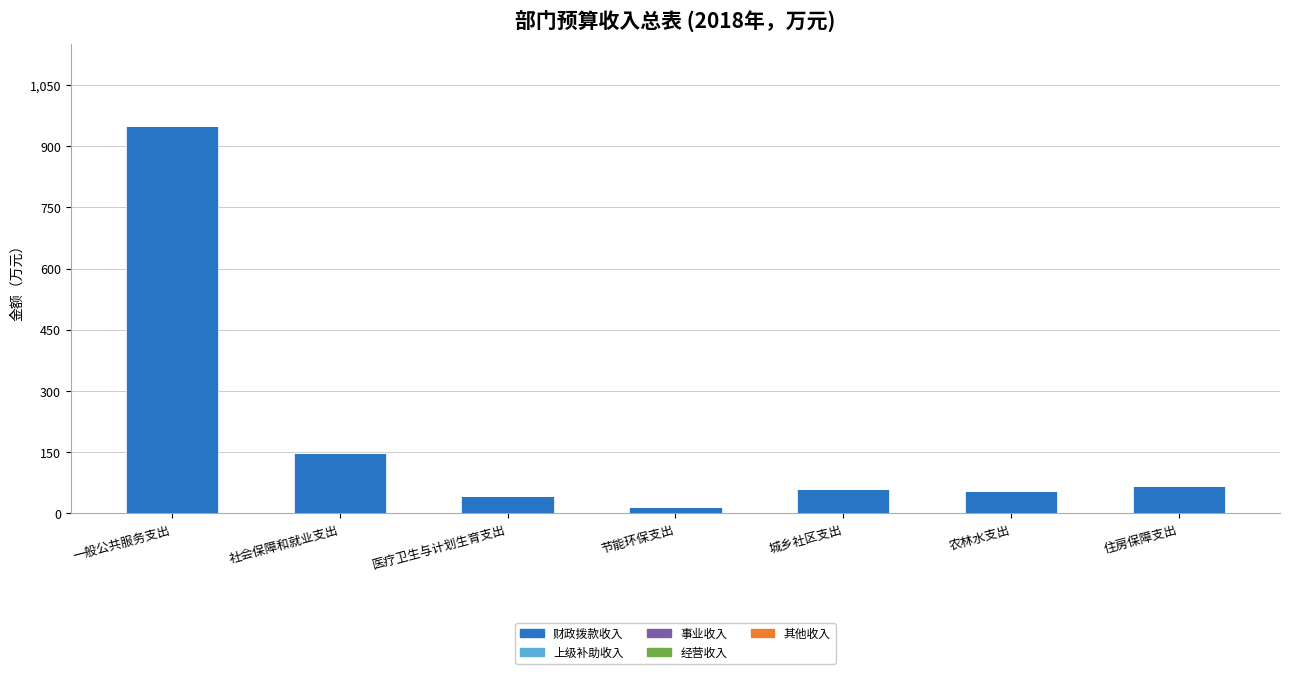

Does the chart contain any negative values?

No